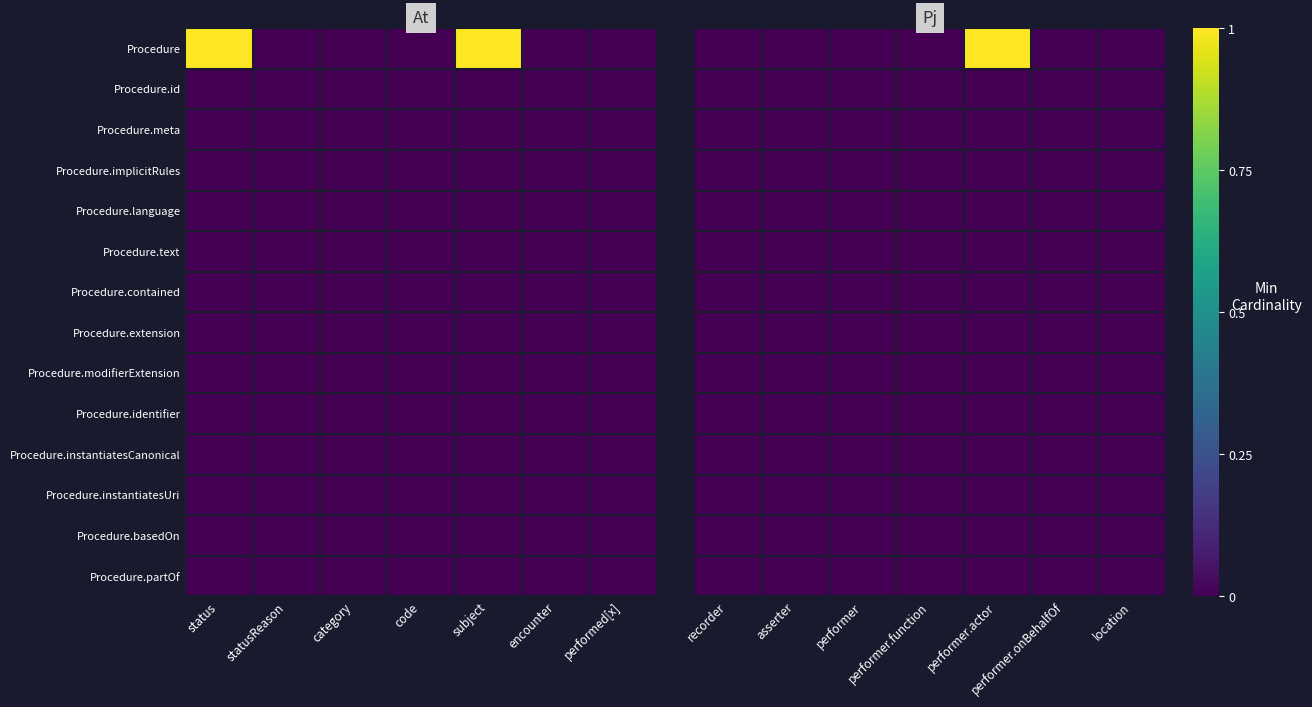

Between status and statusReason, which is larger?

status